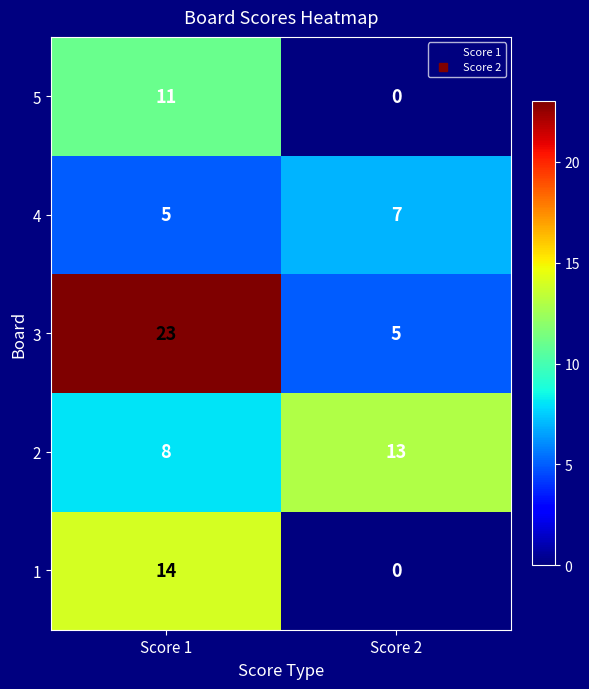

Read the 1 value at Score 1, to the nearest 10.

10